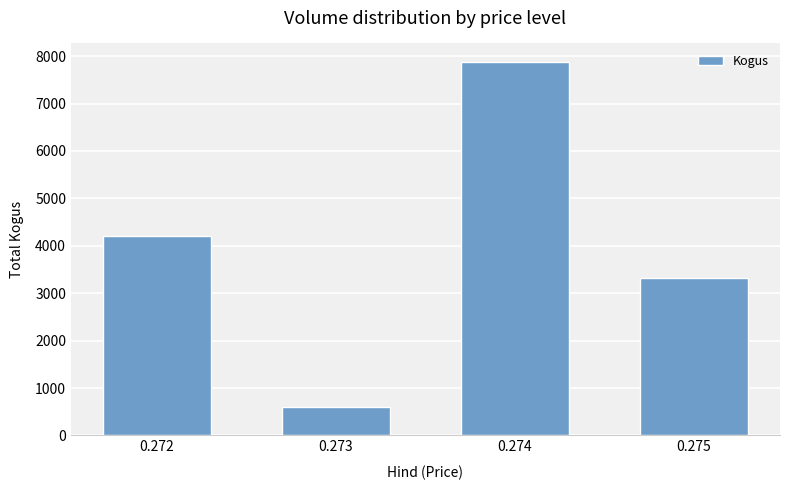

The value at 0.275 is 3327. True or false?

True